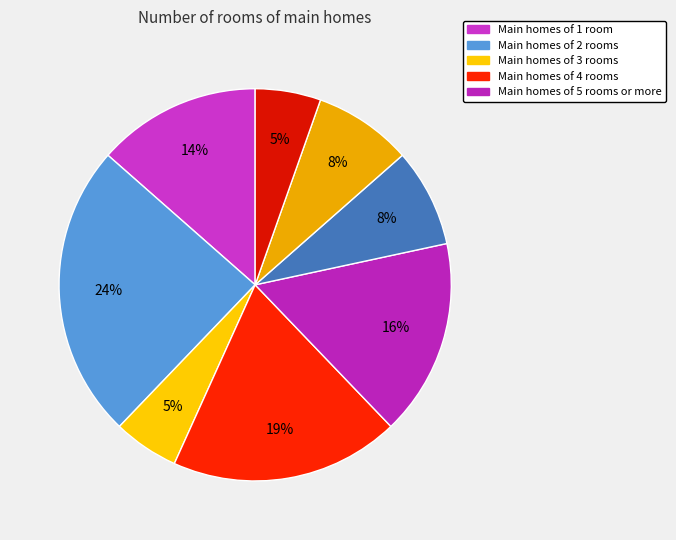

To the nearest percent, what is the average slice percentage?

12%